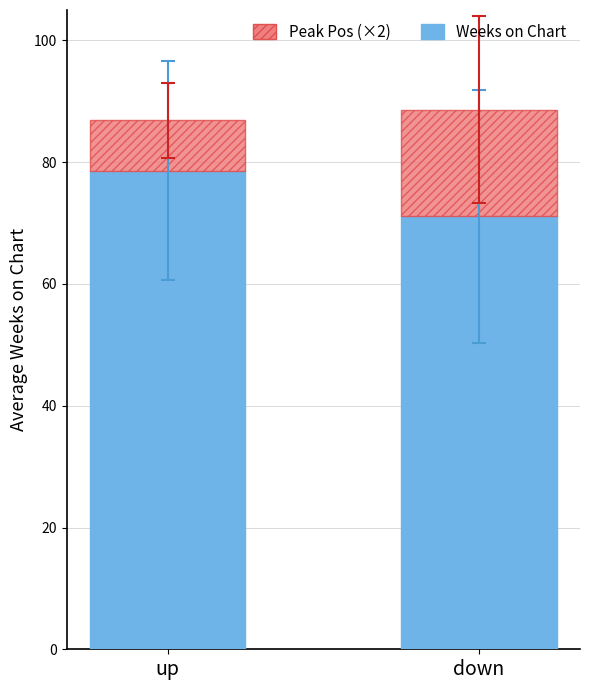

What is the total value across all series at up?

86.9